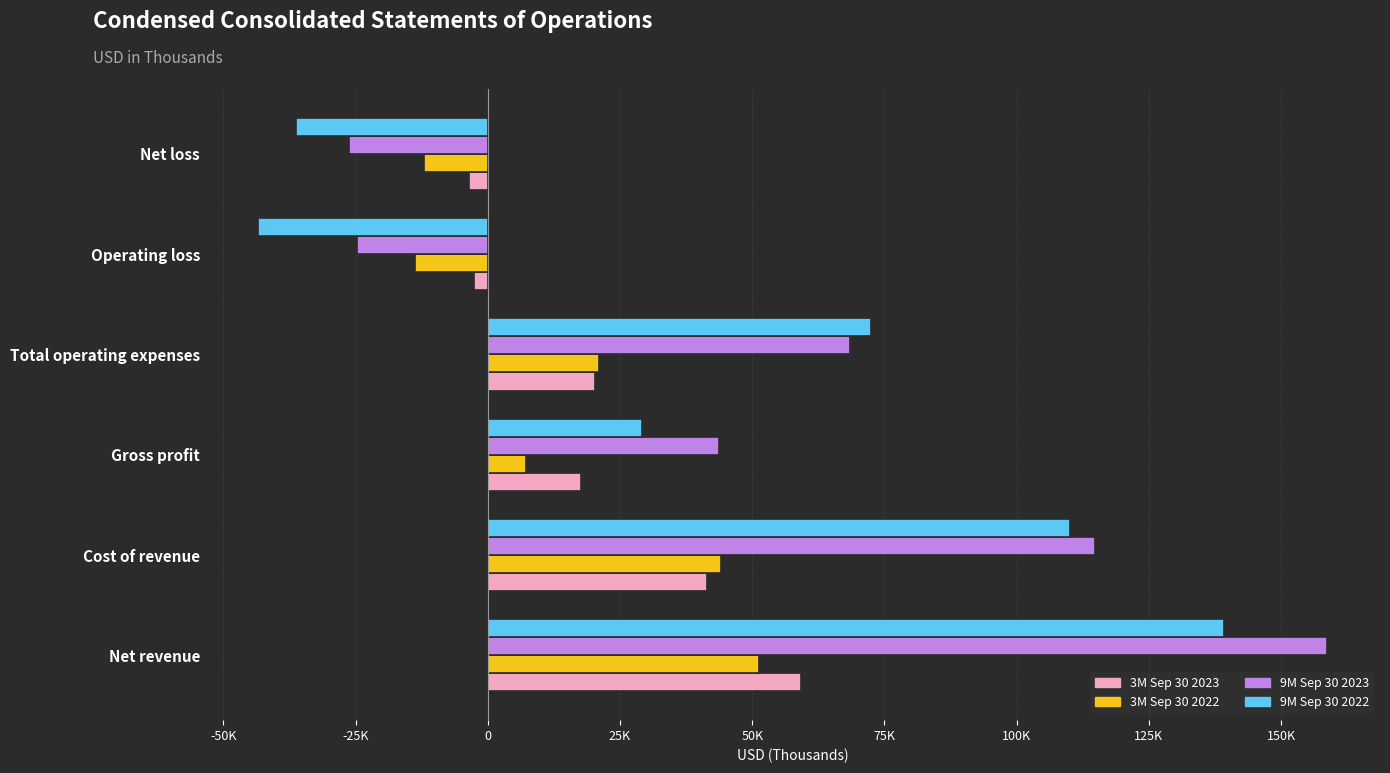

What is the value of the 9M Sep 30 2023 bar at the 1st from the left?

158584